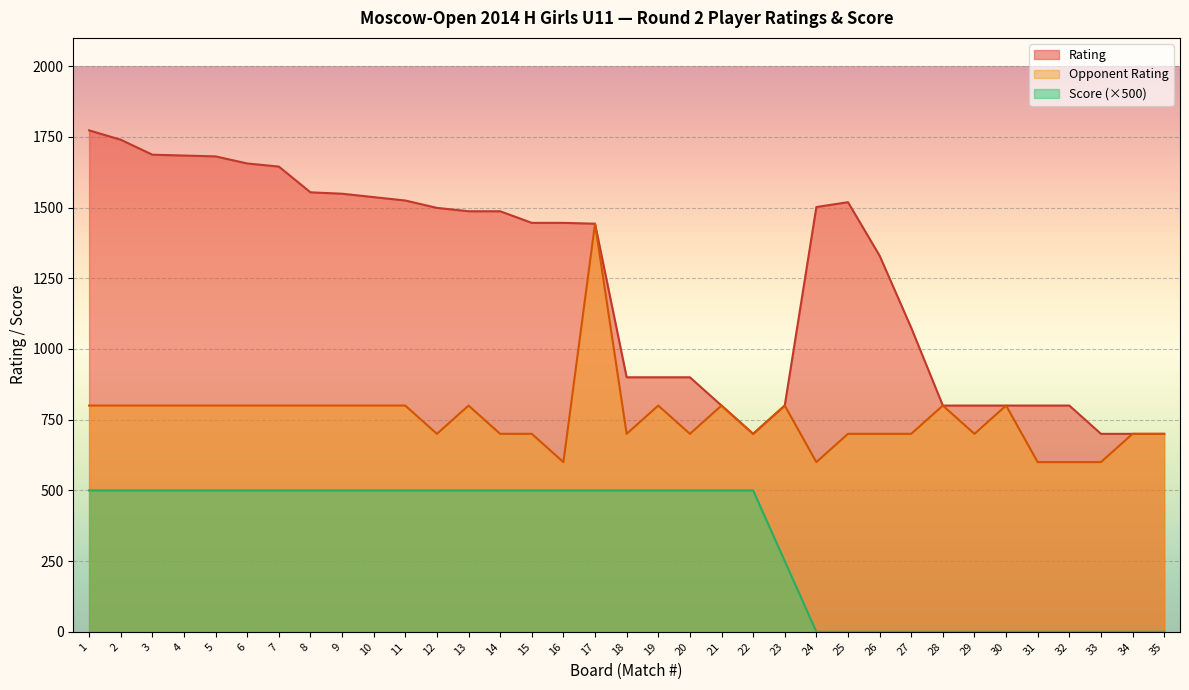

Which series has the largest range (max minus min)?

Rating